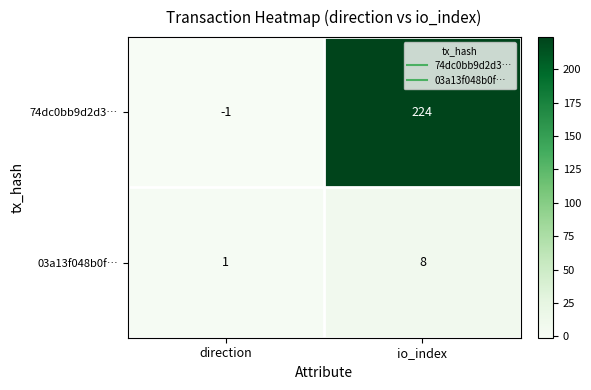

Reading left to right, transcribe all the data shown in this chart.

74dc0bb9d2d3…: -1	224
03a13f048b0f…: 1	8